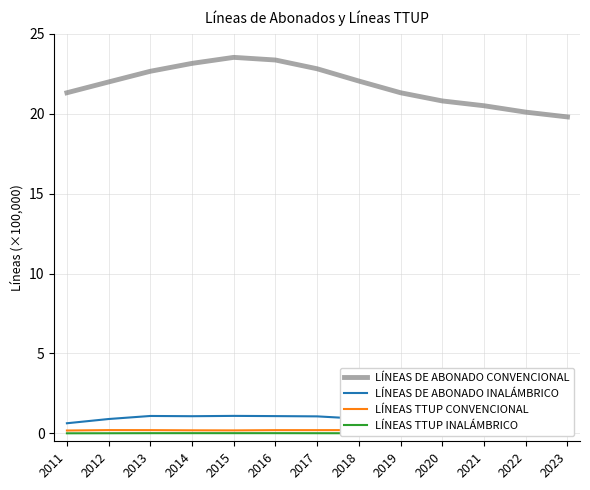

Between 2015 and 2016, which is larger?

2015